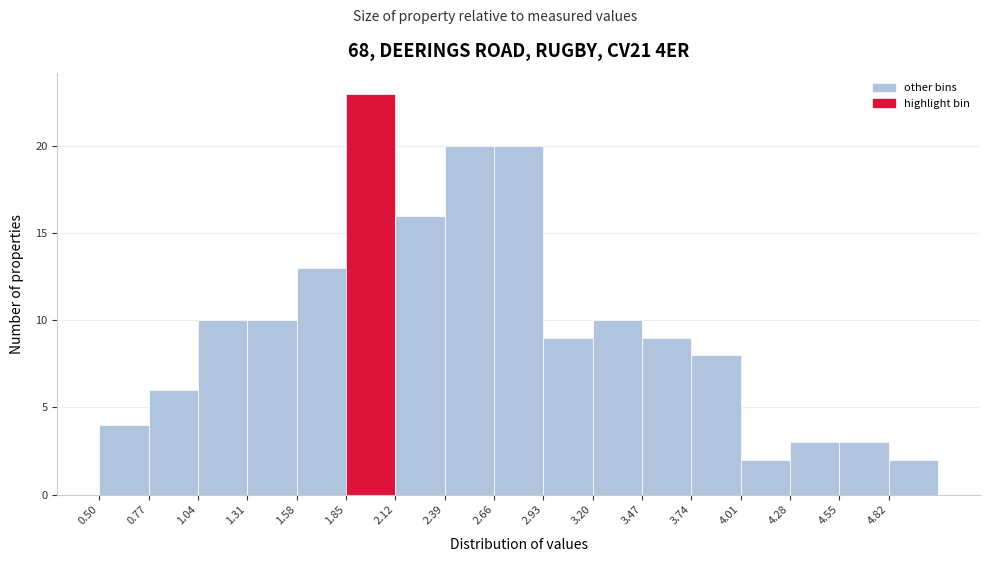

What is the height of the bar covering 4.28 to 4.55 on the x-axis? Neither the bar edges nor the heights are printed on the chart, so give them approximately, as read against the axes.

3